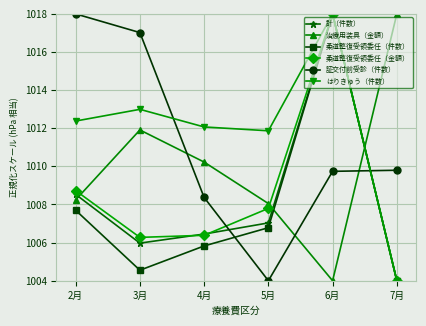

How many data points in 証交付前受診（件数） are less than 1009?

2